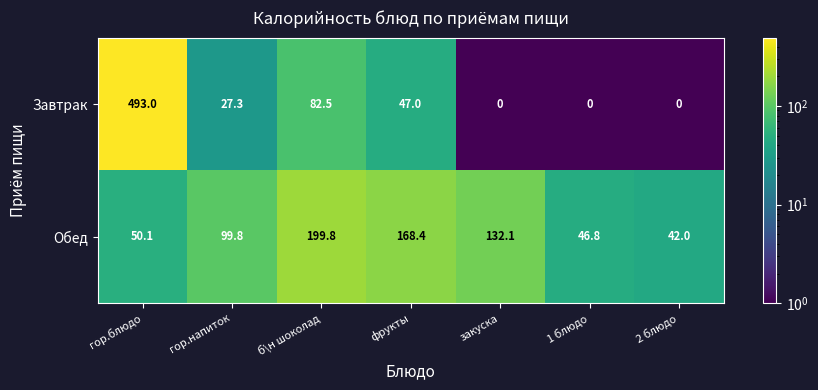

What is the difference between the maximum and second lowest values in the Завтрак series?

493.0